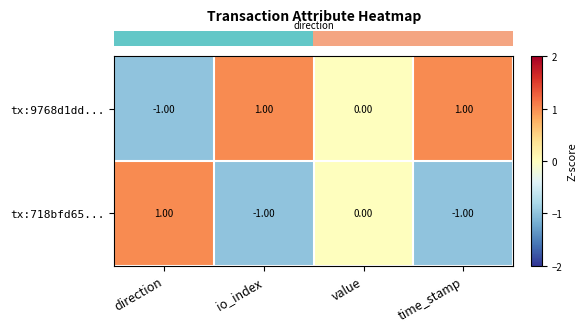

Where is tx:718bfd65... nearest to the value 0?

value